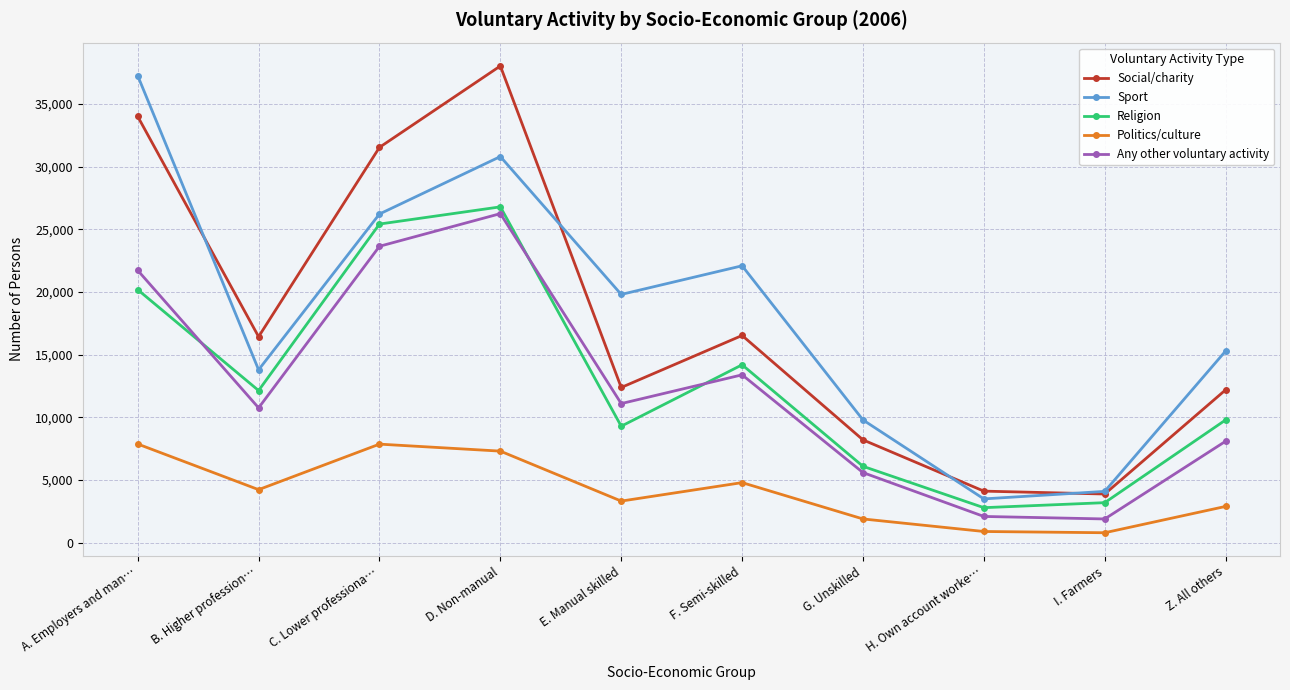

What are all the series names shown in the legend?

Social/charity, Sport, Religion, Politics/culture, Any other voluntary activity